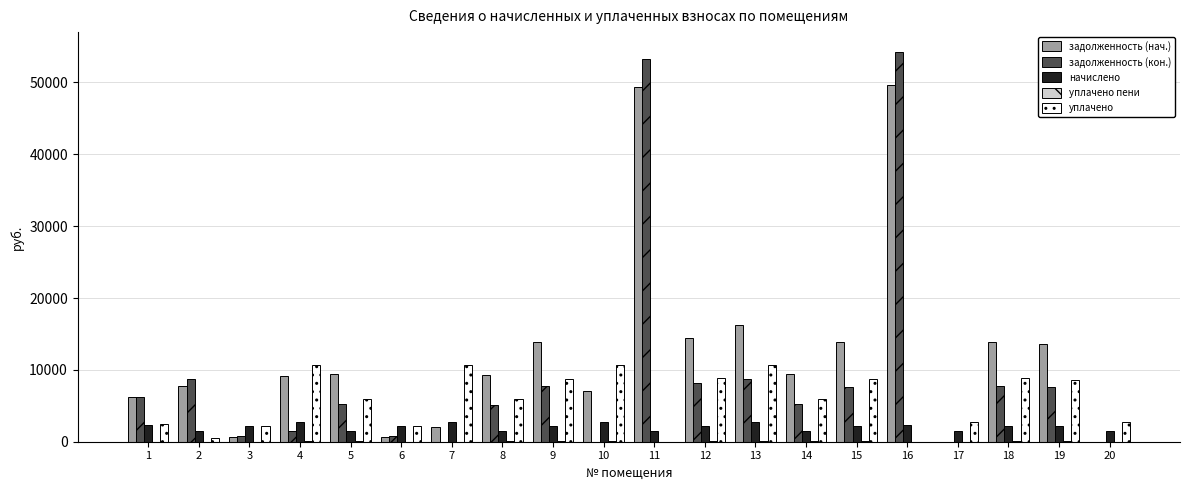

At which label does уплачено first exceed 5924?

4